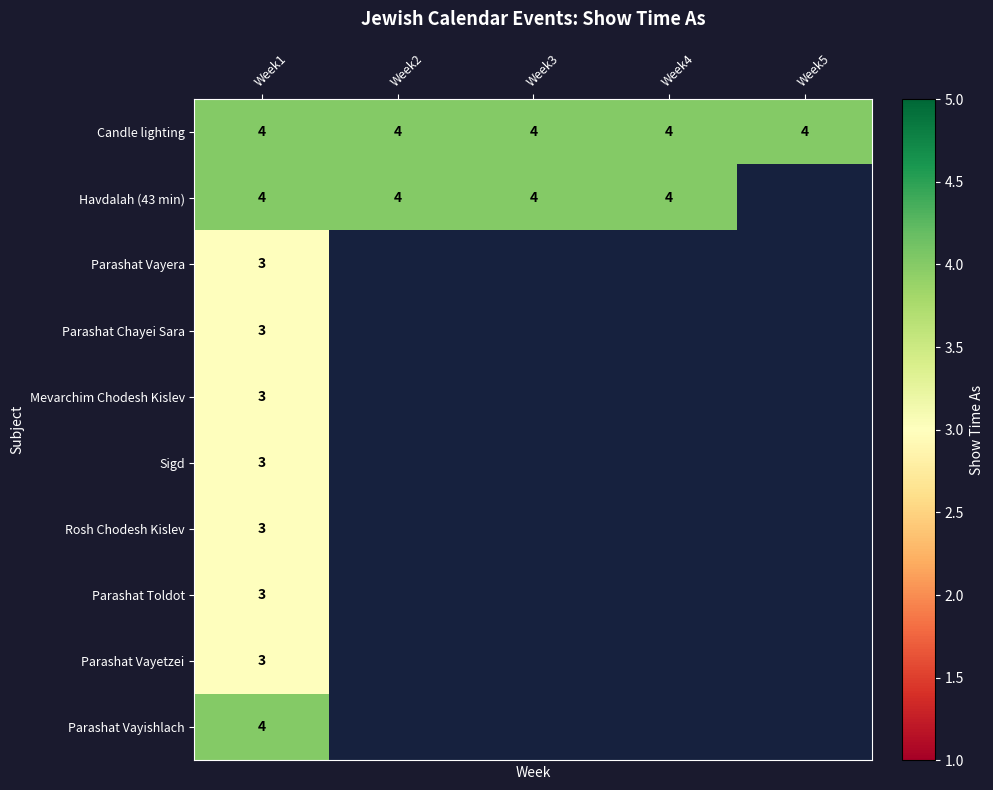

What is the highest value of the Havdalah (43 min) series?

4.0